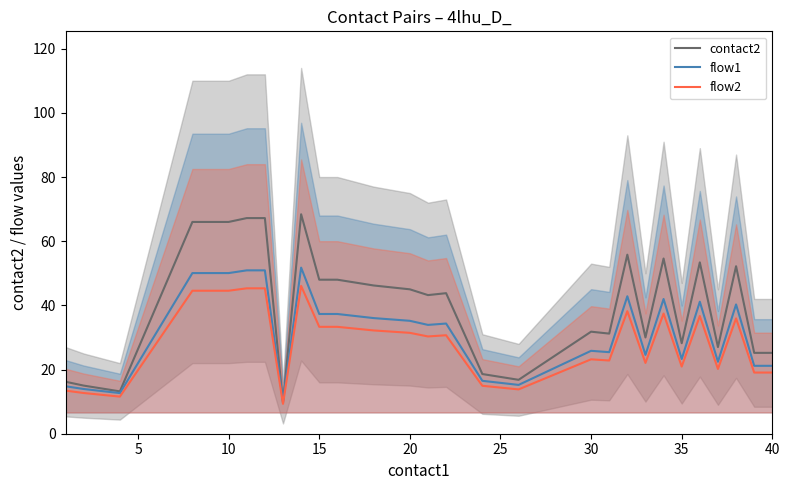

What is the highest value of the flow1 series?

51.8